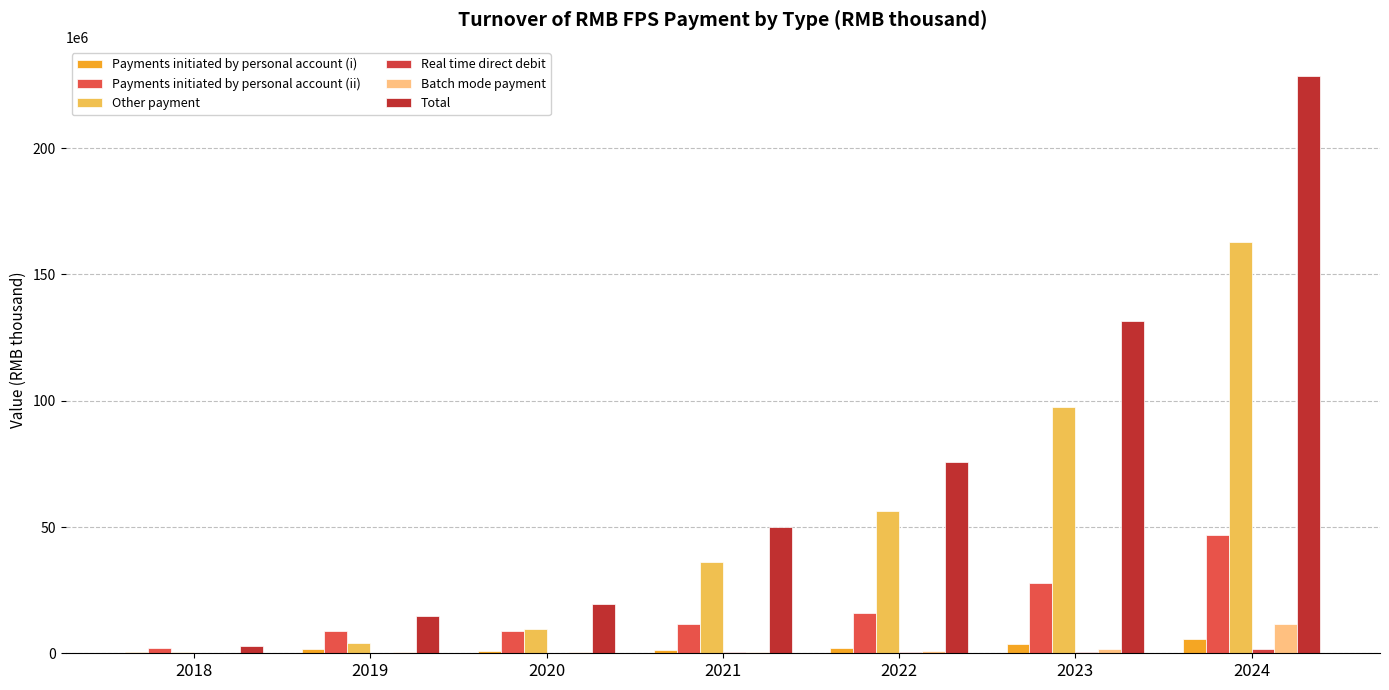

How many groups of bars are there?

7